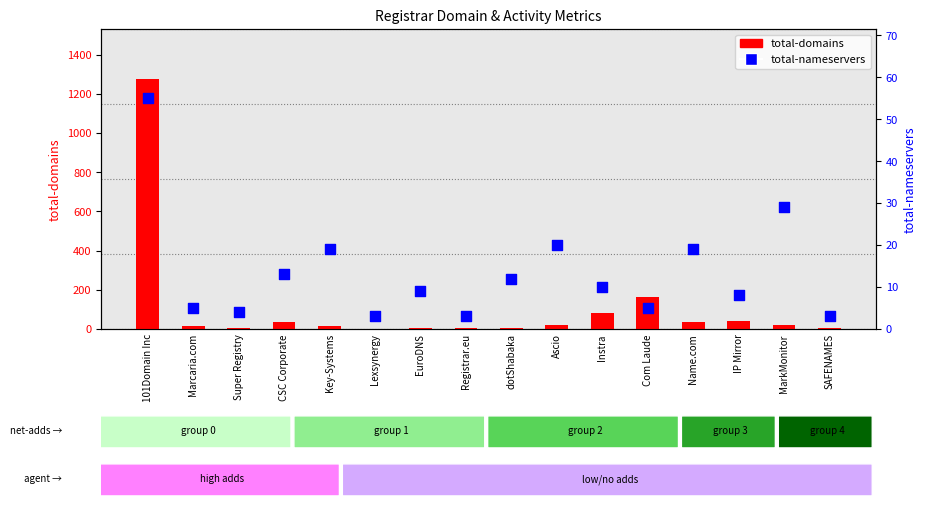

Which series contains the lowest Y value?

total-domains